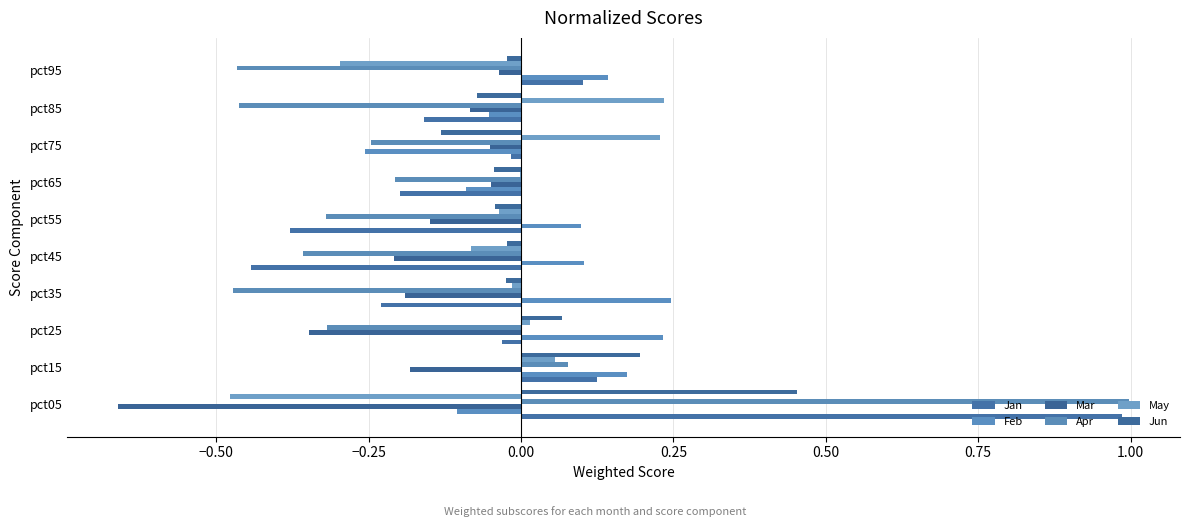

How many values in Jun are above zero?

3